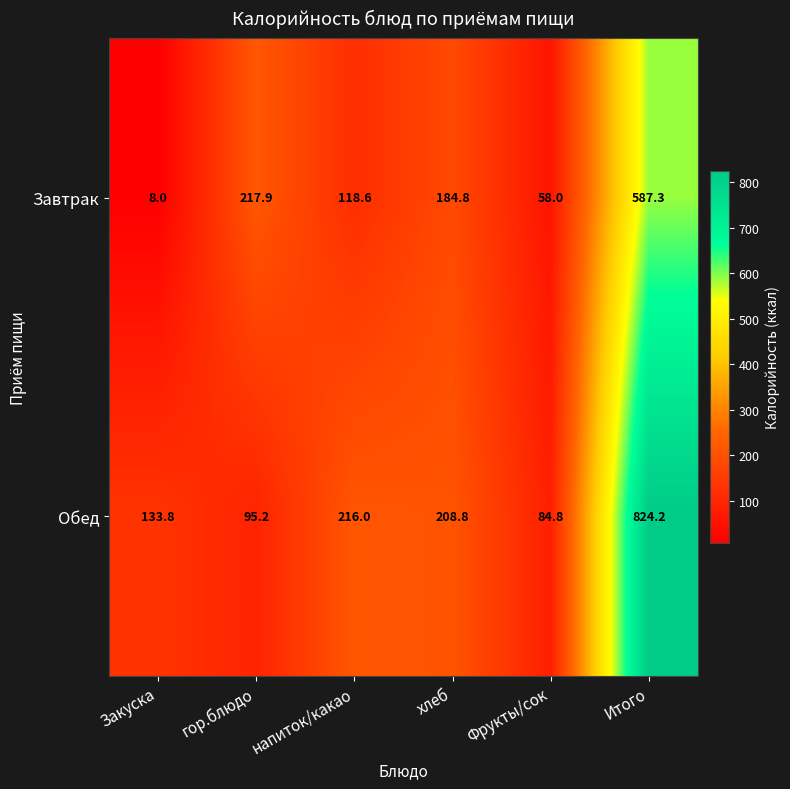

What is the maximum value shown in the chart?

824.2